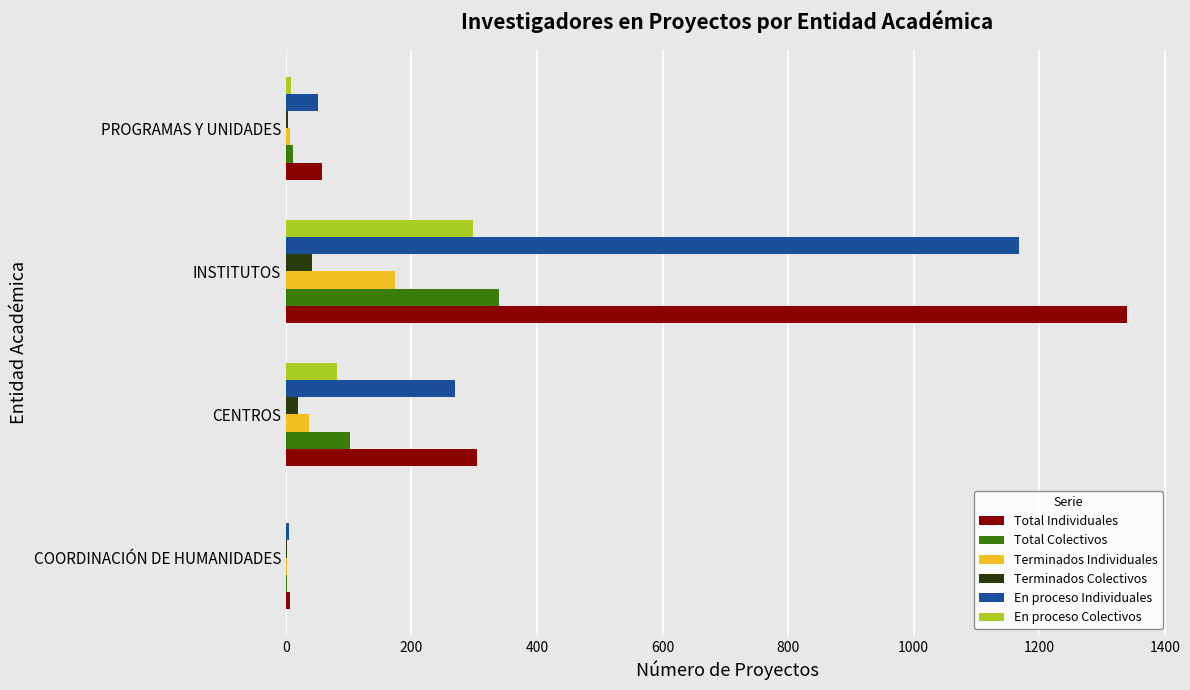

What is the total value across all series at INSTITUTOS?

3360